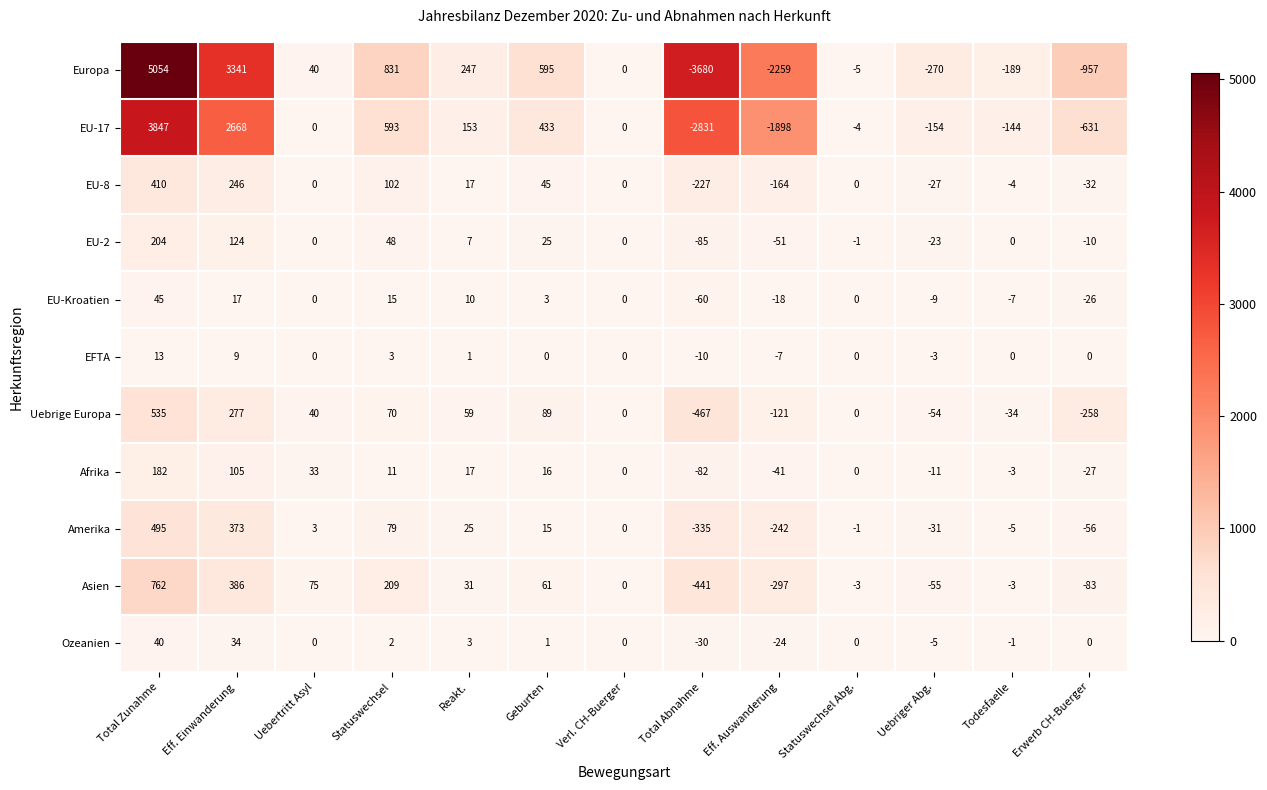

What is the difference between the maximum and second lowest values in the Uebrige Europa series?

793